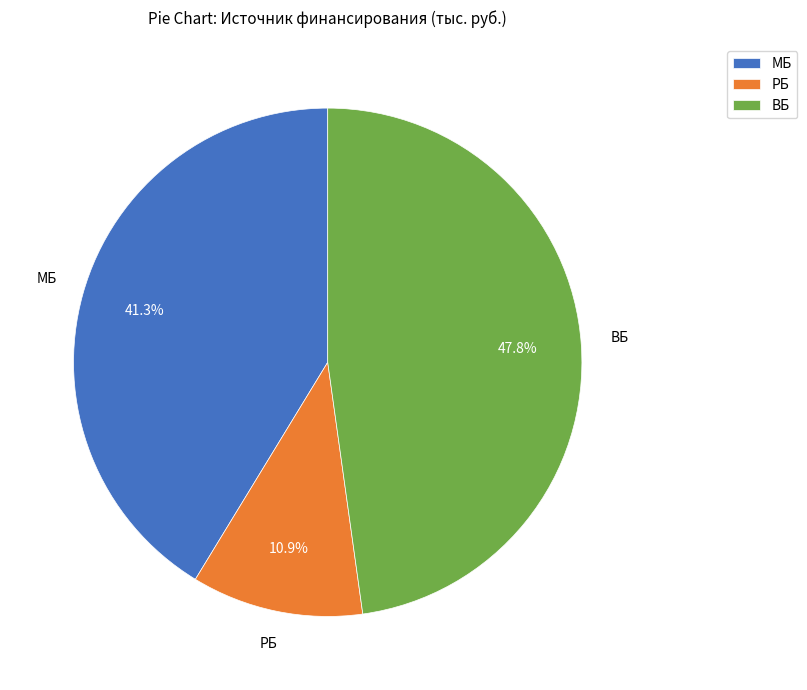

Count the number of slices in the pie.

3